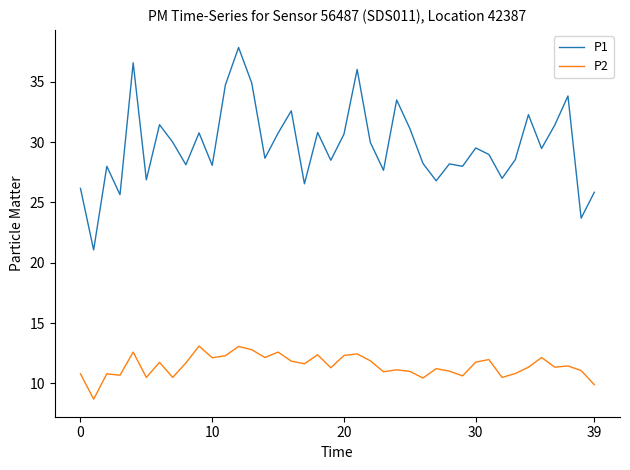

What is the maximum value for P2?

13.1